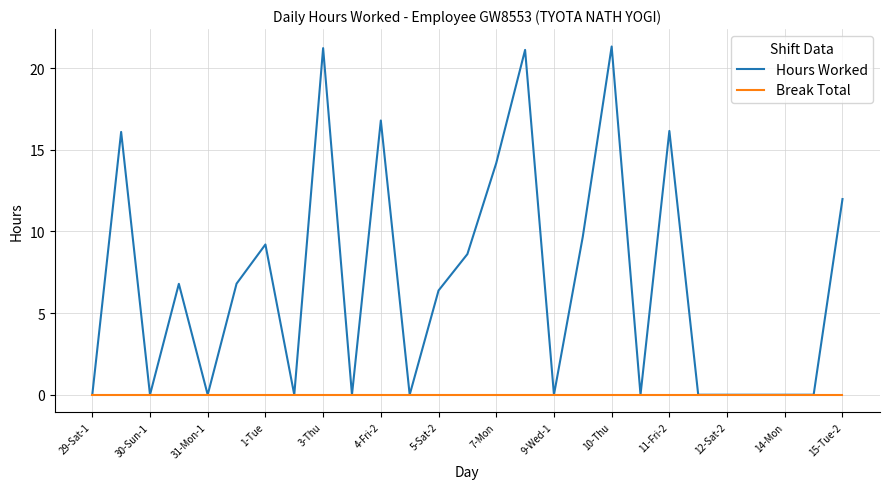

Rank the series by their maximum value, from highest to lowest.

Hours Worked, Break Total